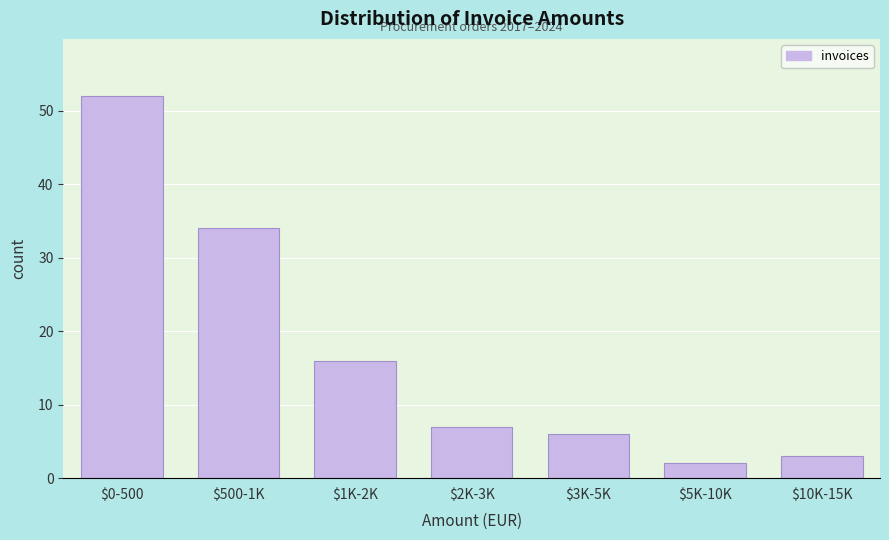

Reading right to left, extract all data points from this chart.

3	2	6	7	16	34	52